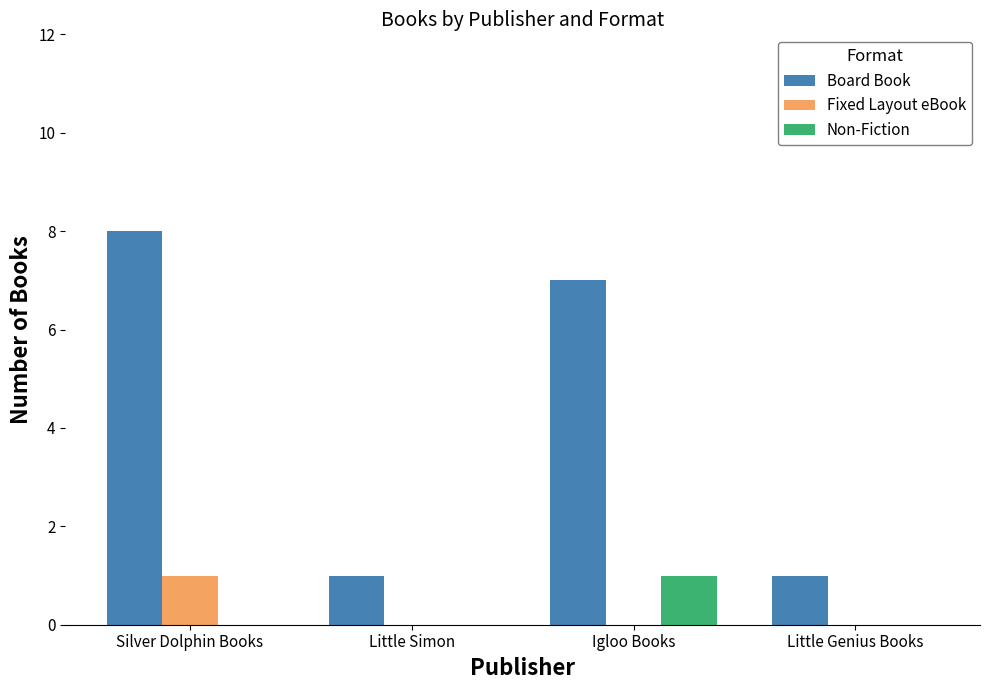

At which category does the chart reach its peak across all series?

Silver Dolphin Books